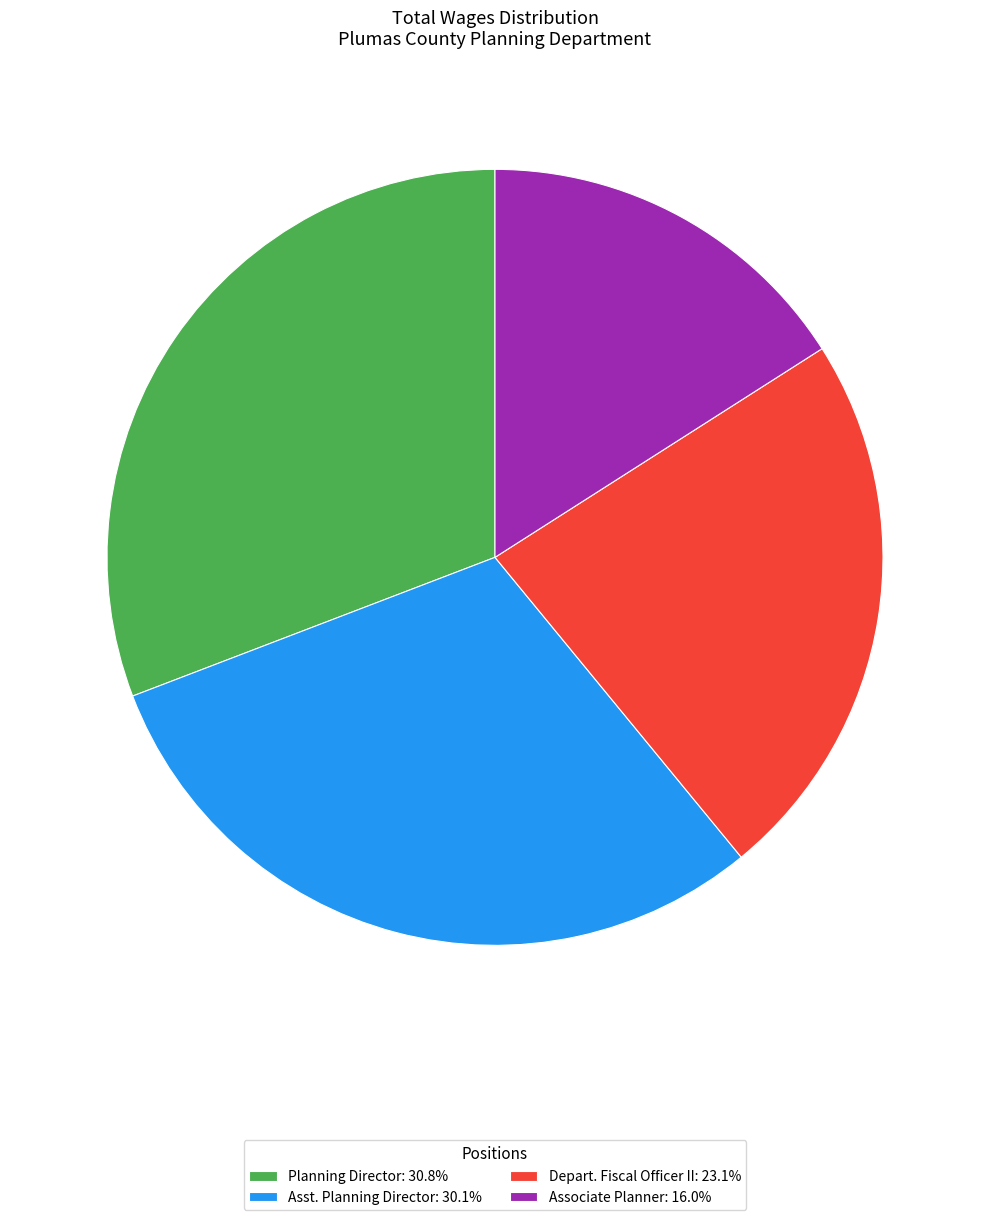

Combined, do Asst. Planning Director and Associate Planner account for over 50%?

No